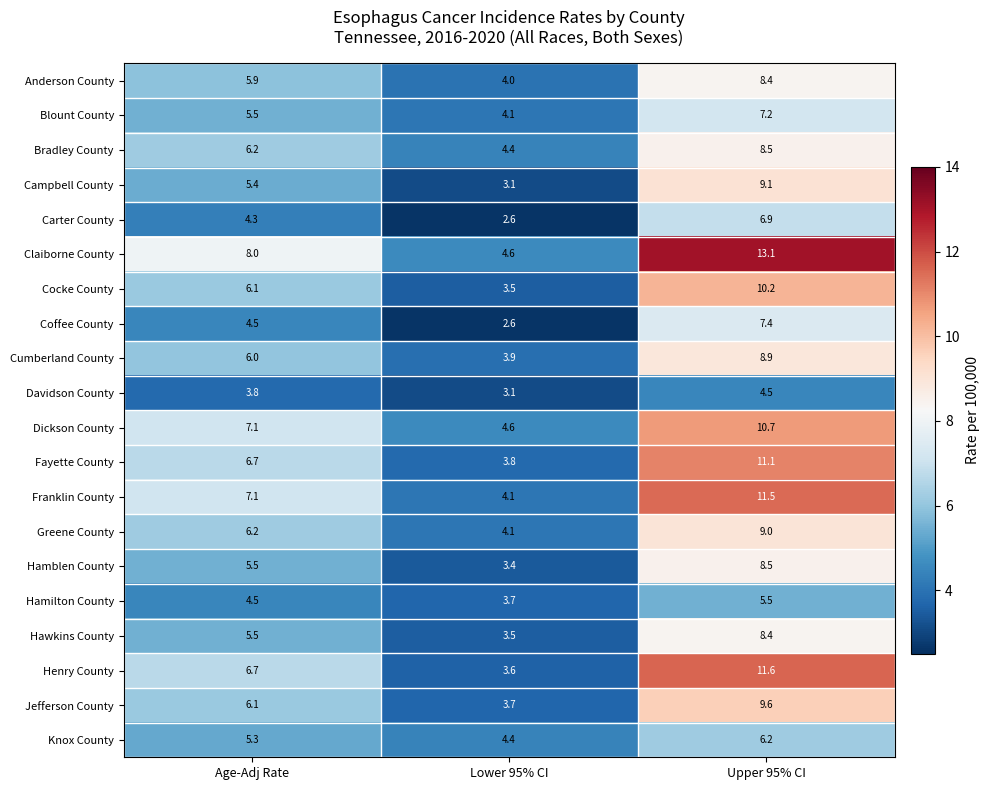

At which category does the chart reach its minimum across all series?

Lower 95% CI